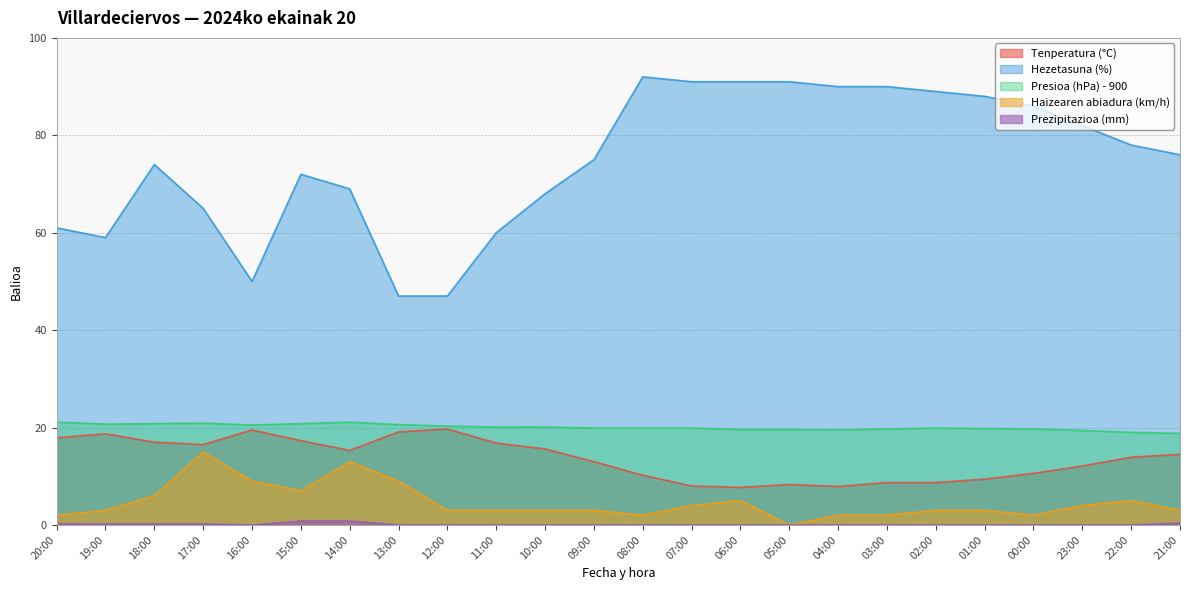

What is the difference between the Hezetasuna (%) values at 23:00 and 14:00?

13.0